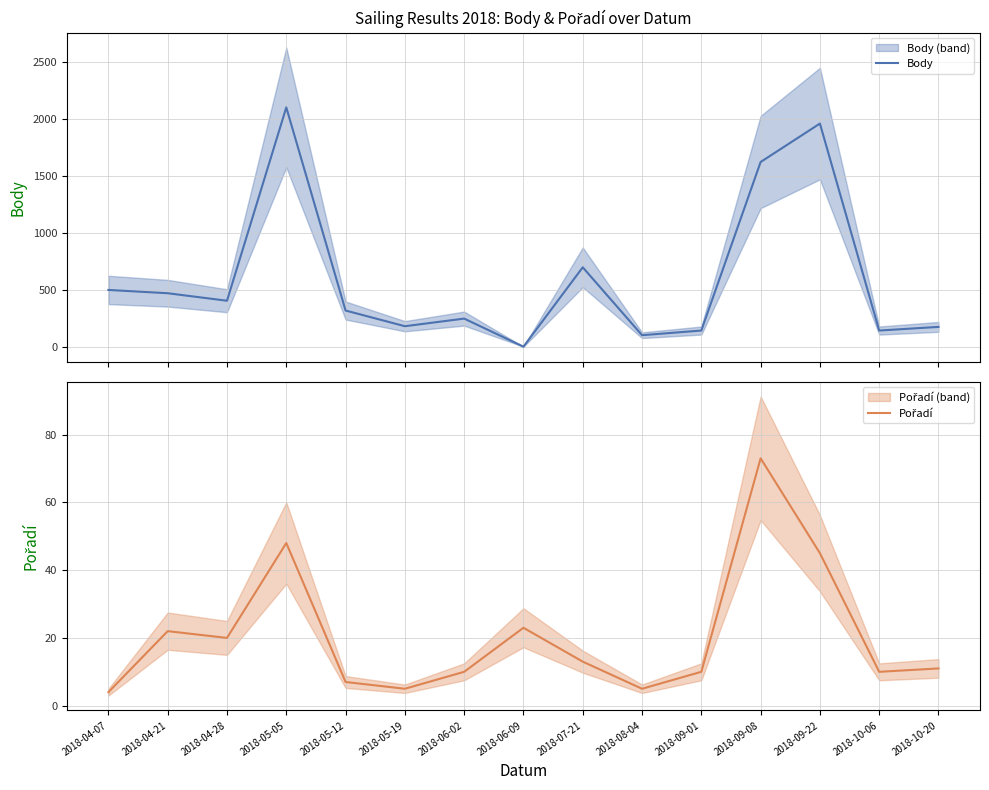

At which category is the sum across all series the highest?

2018-05-05